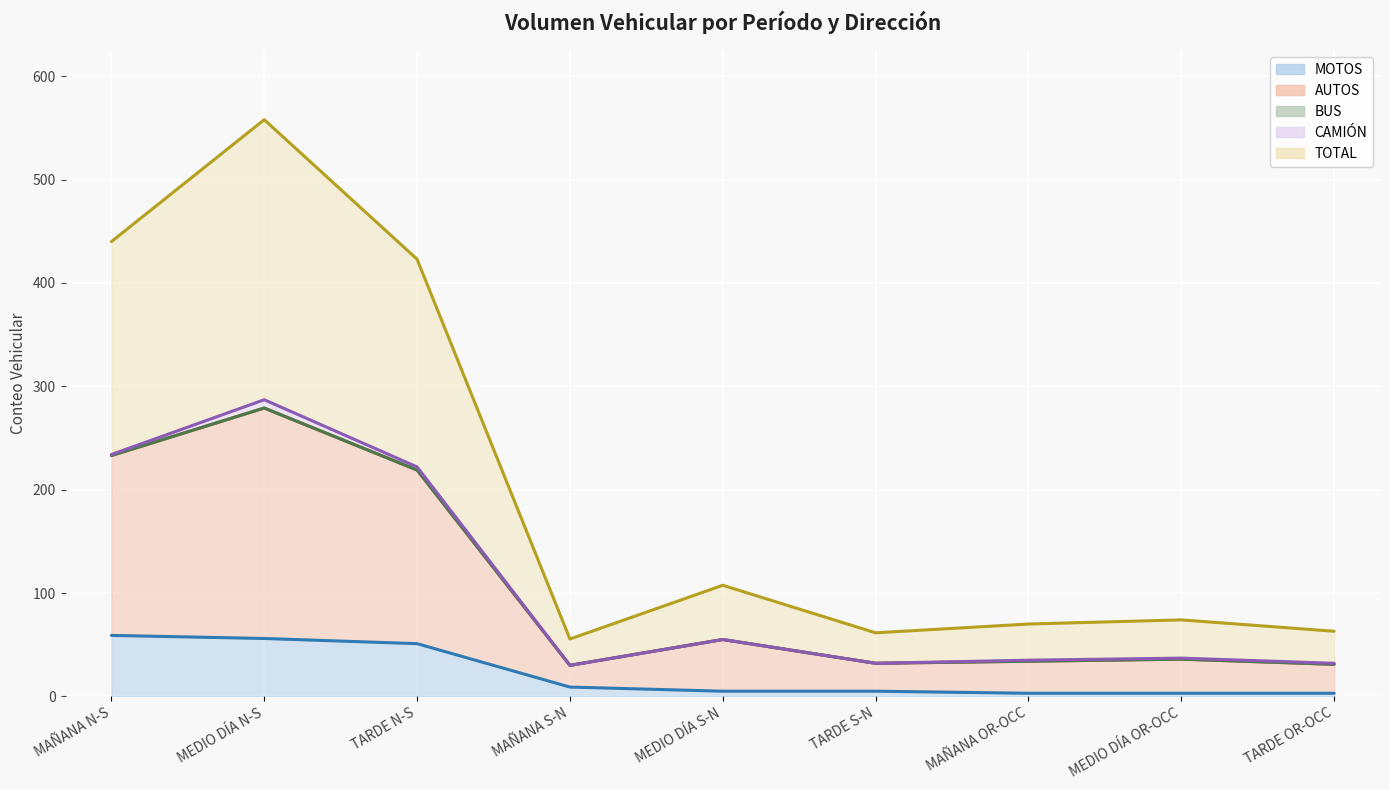

How many interior local peaks does the AUTOS (line) series have?

3